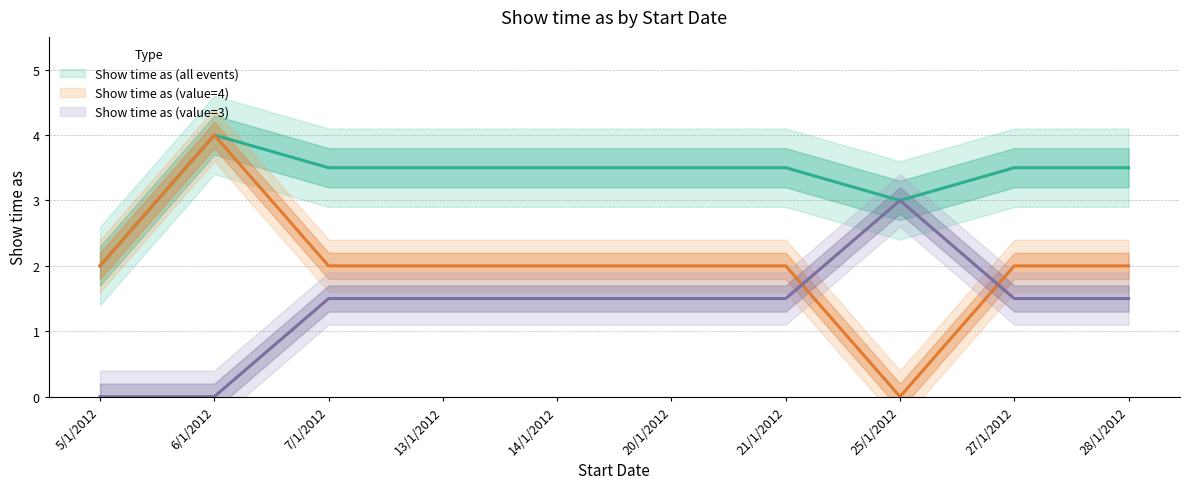

True or false: Show time as (all events) and Show time as (value=3) cross at least once.

False